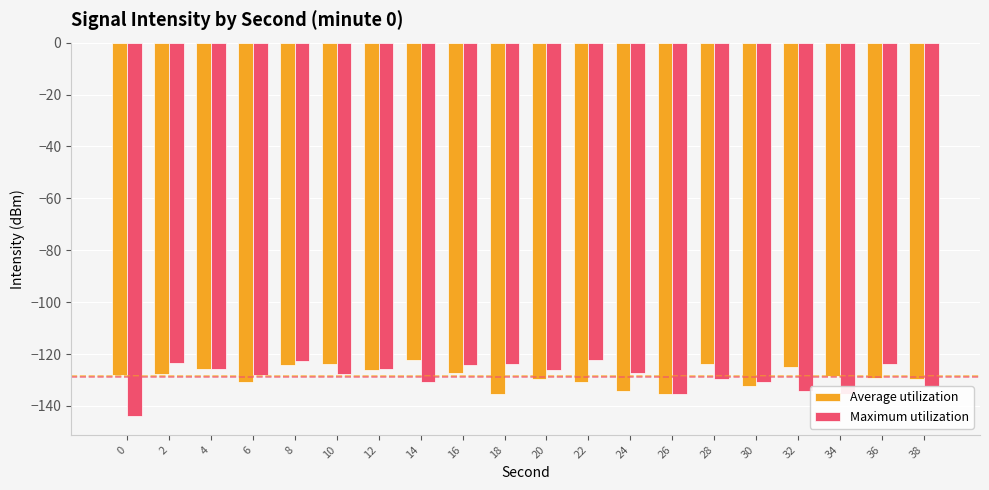

What is the value of the Maximum utilization bar at the 6th from the left?

-127.8